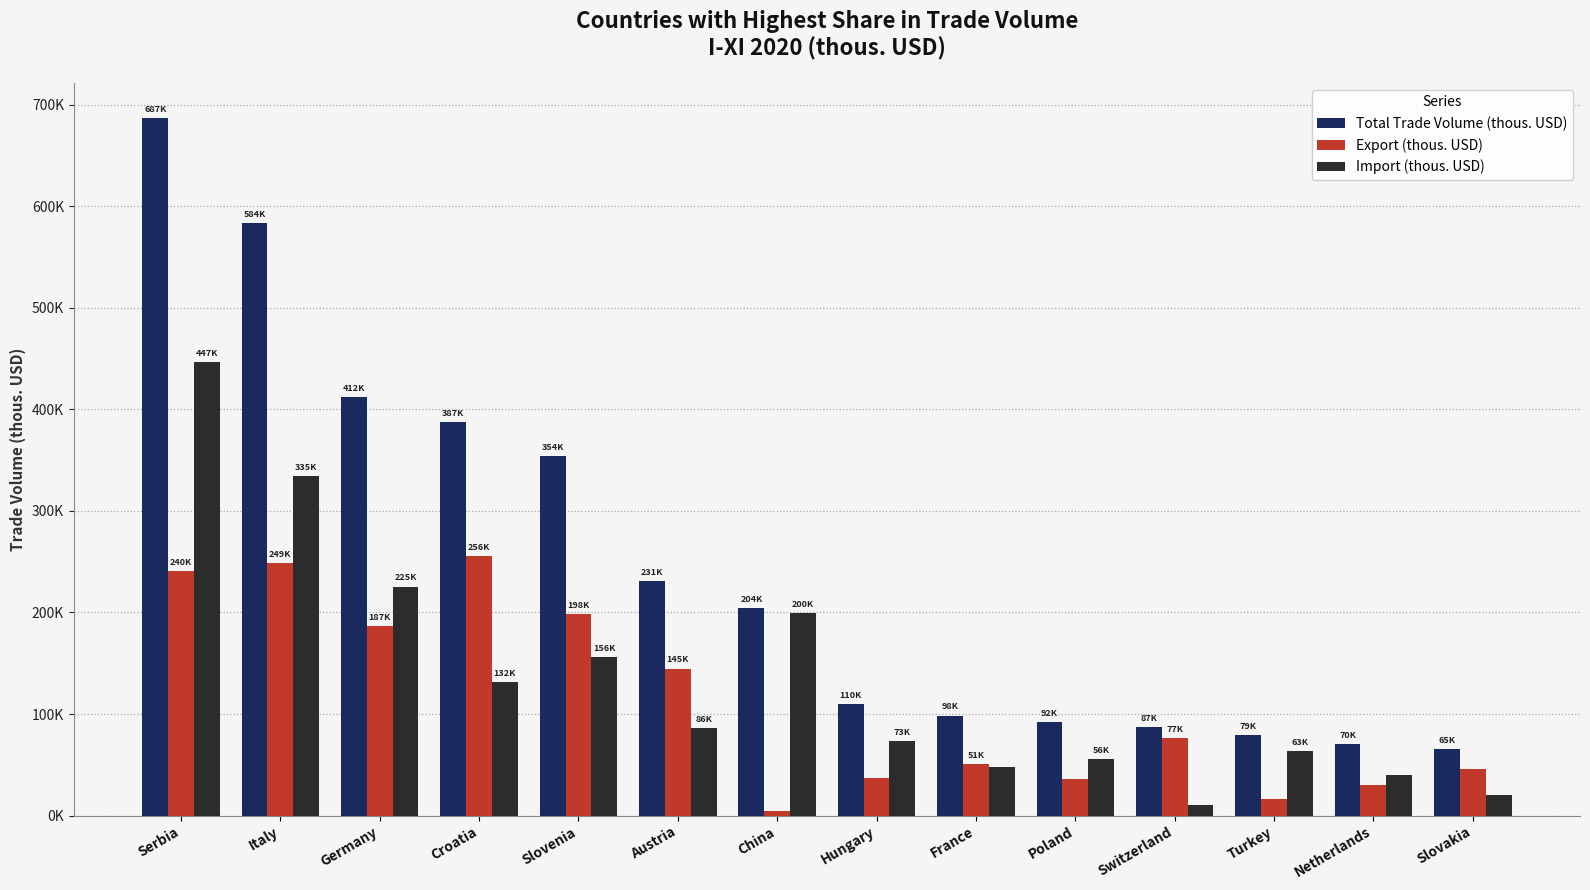

What is the sum of all Export (thous. USD) values?

1571127.6